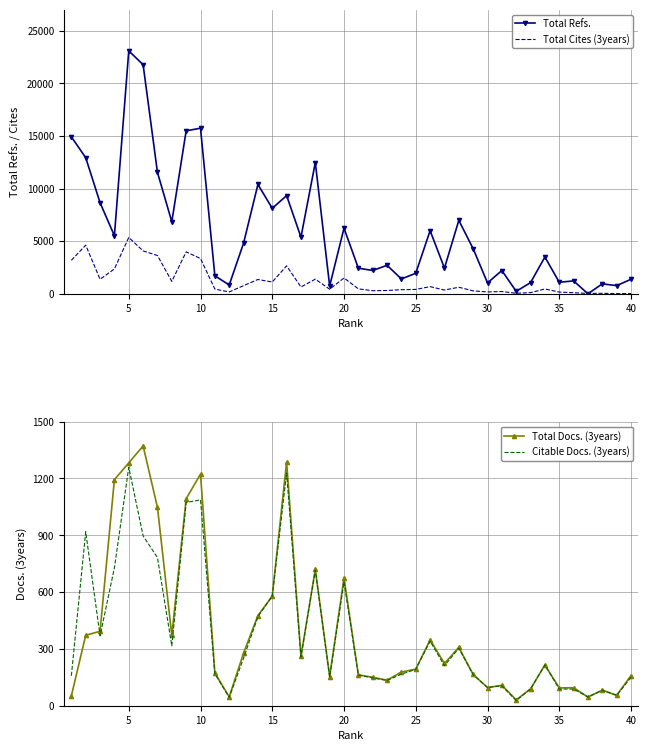

The value of Citable Docs. (3years) at 5 is 1259. True or false?

True